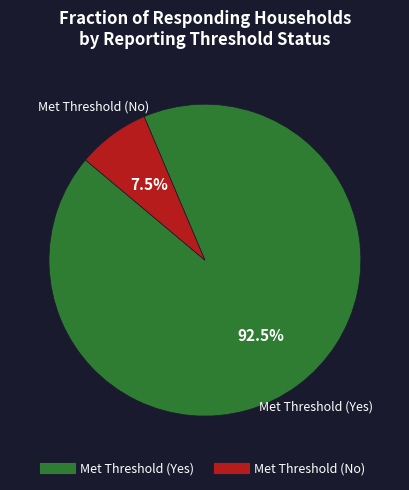

Does any single category account for the majority?

Yes